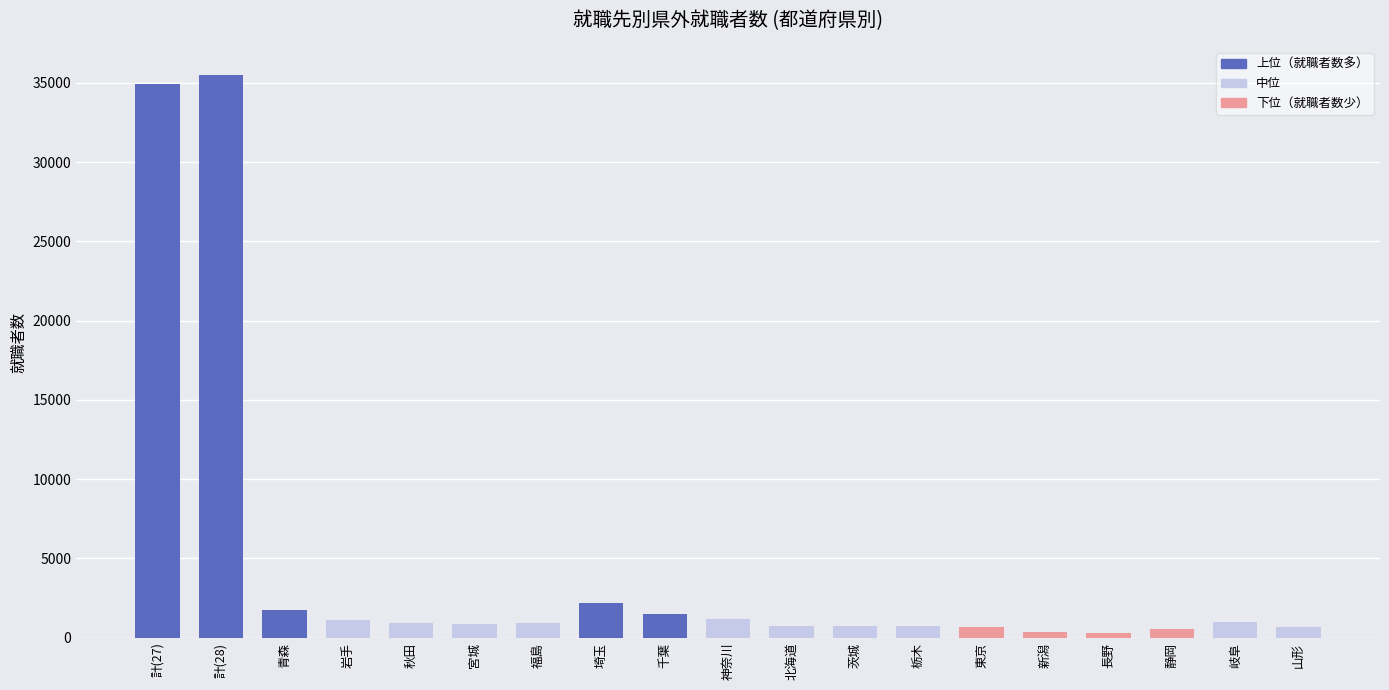

What position from the left is 山形?

19